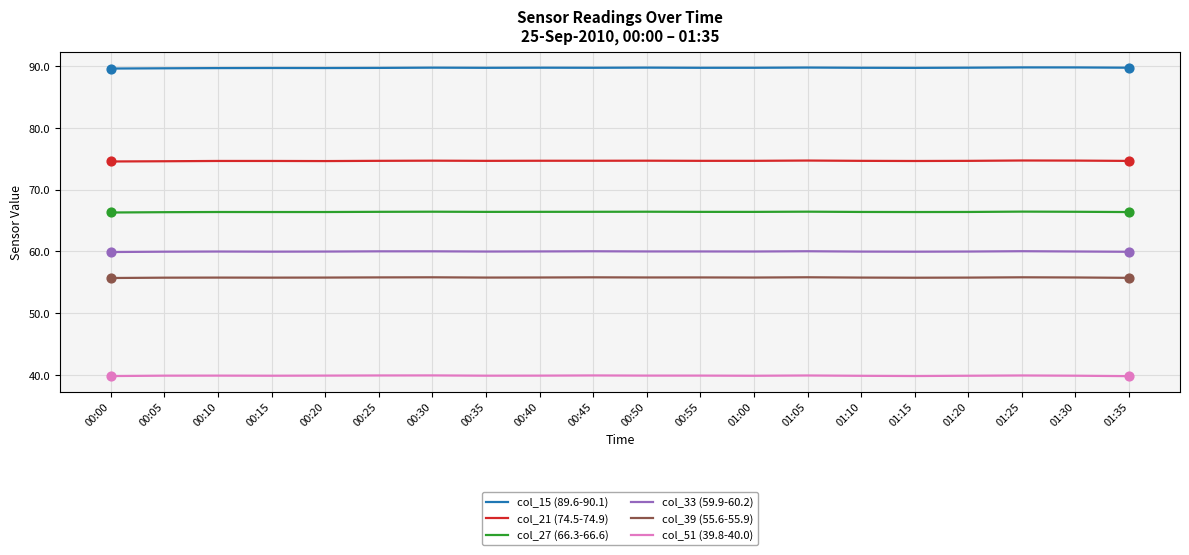

What are all the series names shown in the legend?

col_15 (89.6-90.1), col_21 (74.5-74.9), col_27 (66.3-66.6), col_33 (59.9-60.2), col_39 (55.6-55.9), col_51 (39.8-40.0)